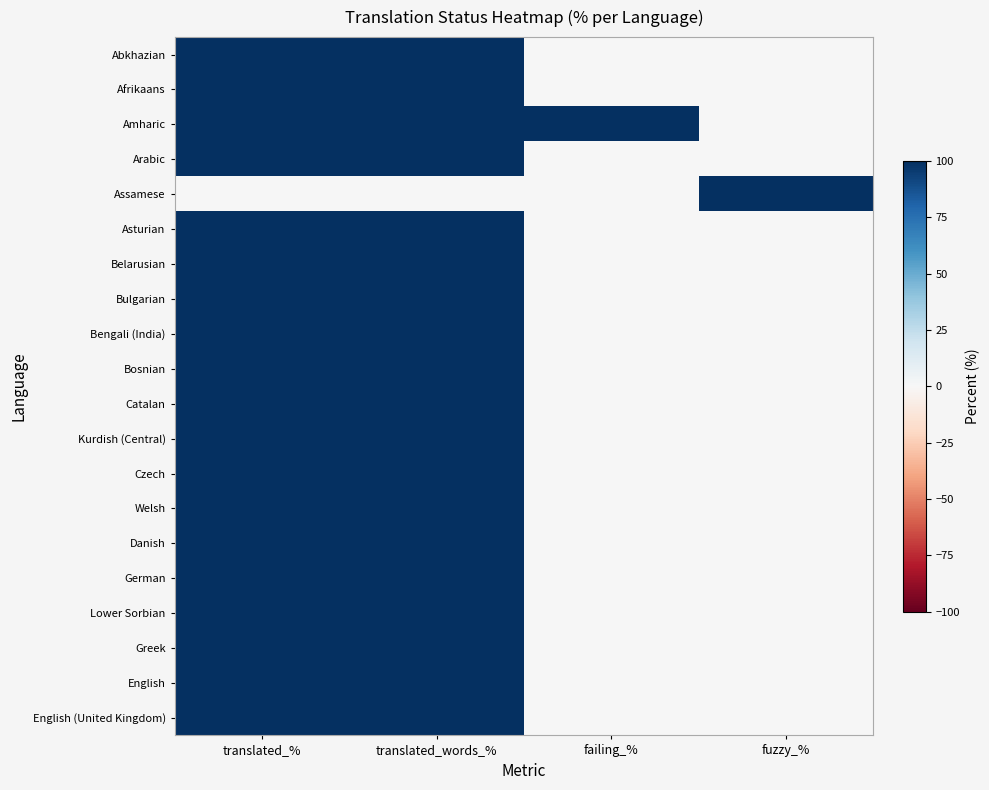

The value of Kurdish (Central) at fuzzy_% is -36. True or false?

False